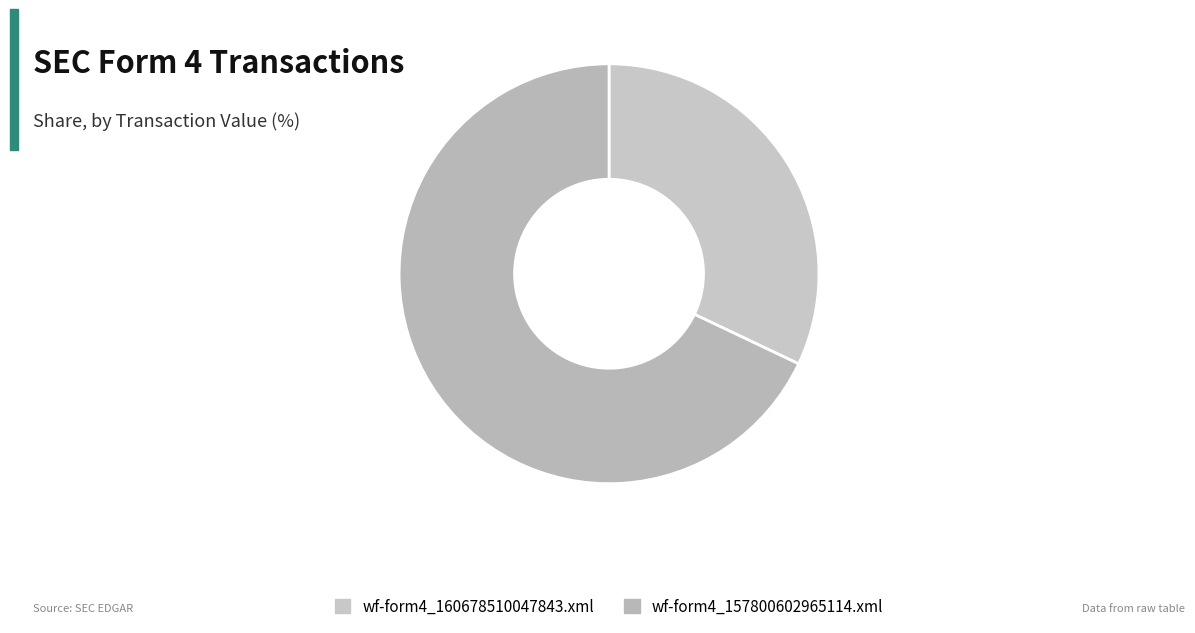

The wf-form4_157800602965114.xml slice represents 68% of the pie. True or false?

True